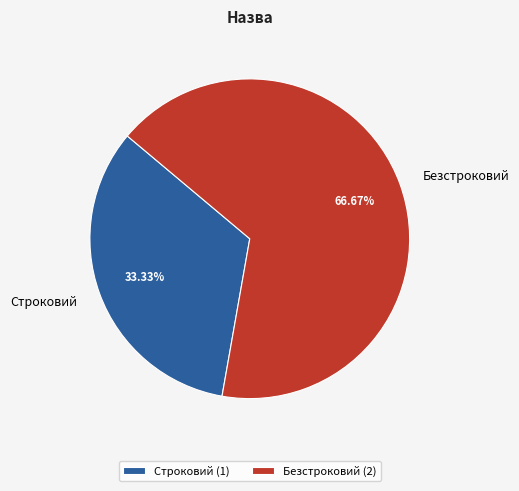

Approximately how many times larger is the value at Строковий compared to Безстроковий?

0.5